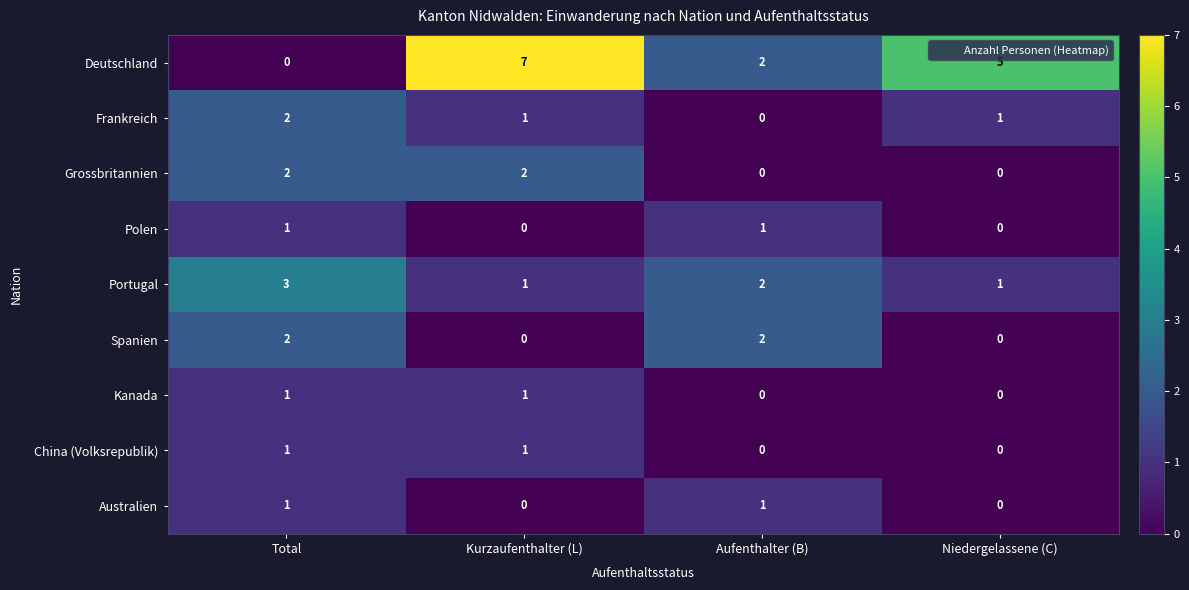

Which series has the largest total across all categories?

Deutschland